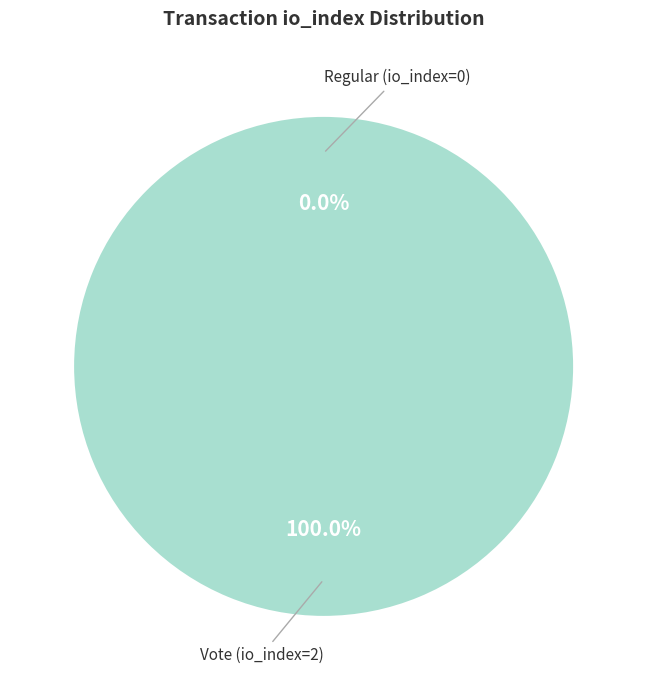

How many segments does this pie chart have?

2